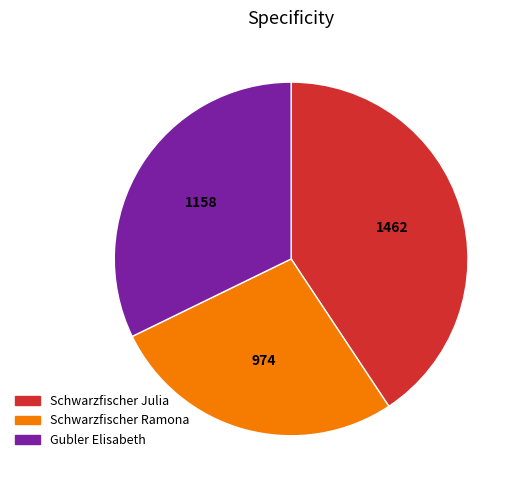

Rank the categories by value from lowest to highest.

Schwarzfischer Ramona, Gubler Elisabeth, Schwarzfischer Julia